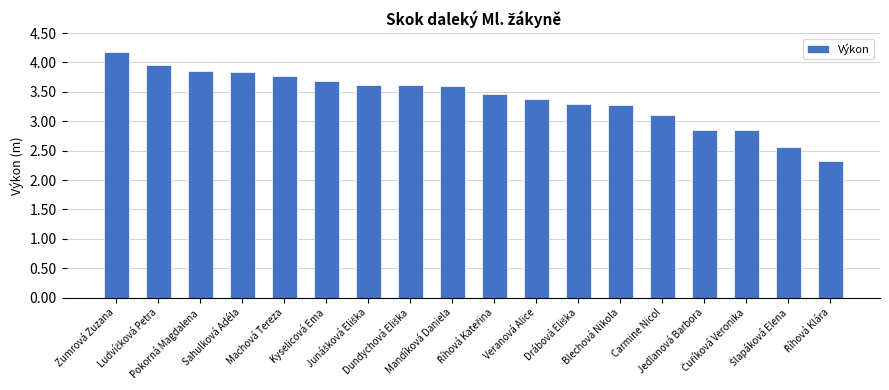

How many distinct data groups are displayed?

1